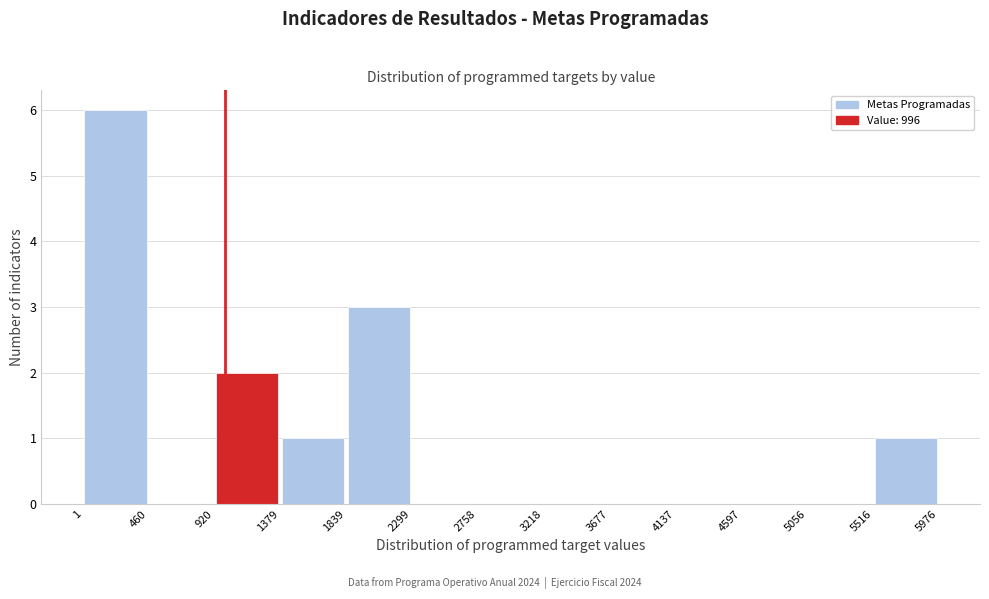

Reading left to right, list every bar in this chart as the range it spans on the x-axis followed by its height. The values are not printed on the chart, so give them approximately, as read against the axis.

1 to 460: 6
460 to 920: 0
920 to 1379: 2
1379 to 1839: 1
1839 to 2299: 3
2299 to 2758: 0
2758 to 3218: 0
3218 to 3677: 0
3677 to 4137: 0
4137 to 4597: 0
4597 to 5056: 0
5056 to 5516: 0
5516 to 5976: 1